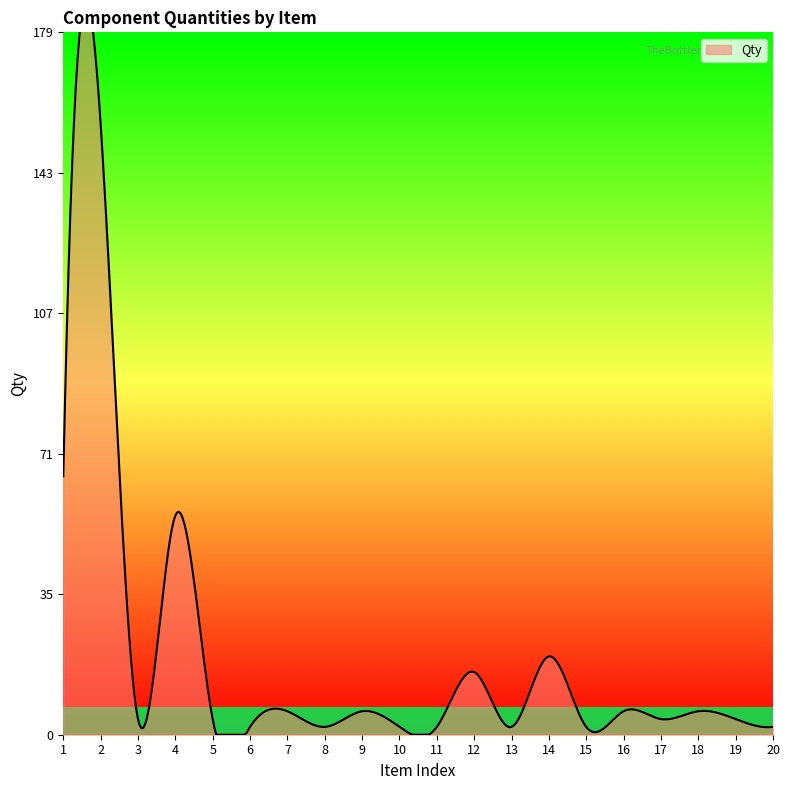

What is the sum of the values at 7 and 11?

8